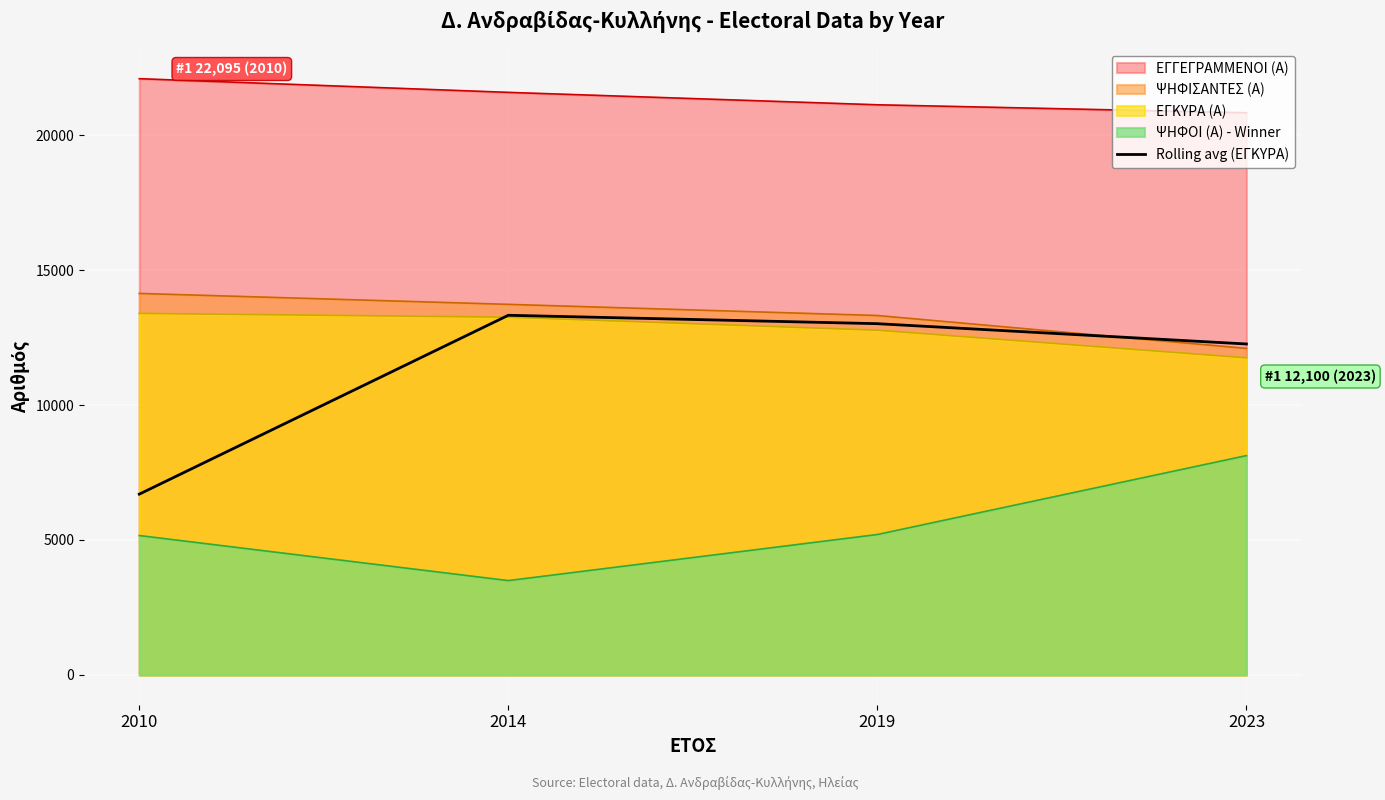

What is the minimum value shown in the chart?

3495.0